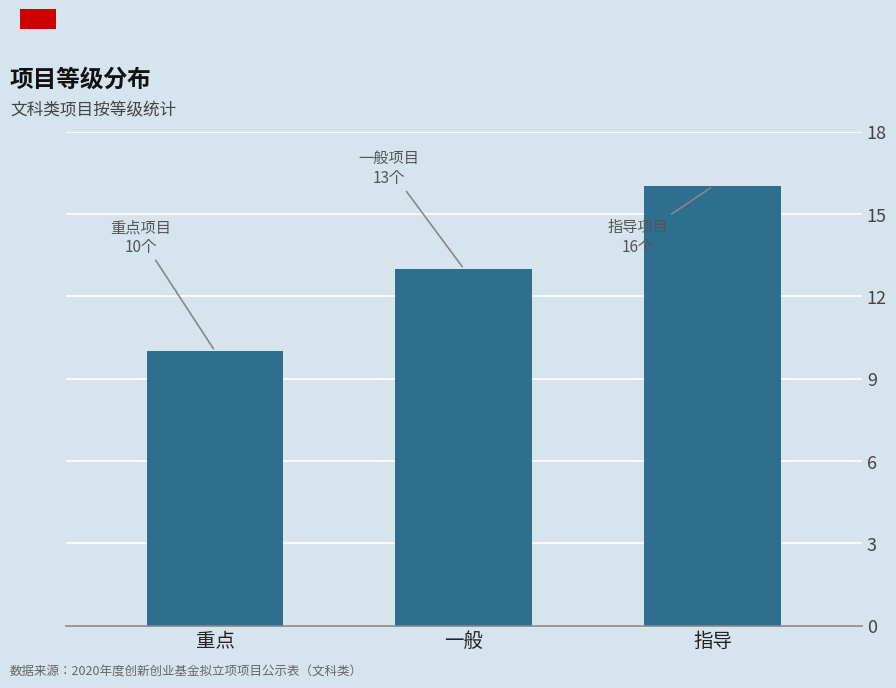

Reading left to right, what are all the values shown in this chart?

重点=10	一般=13	指导=16